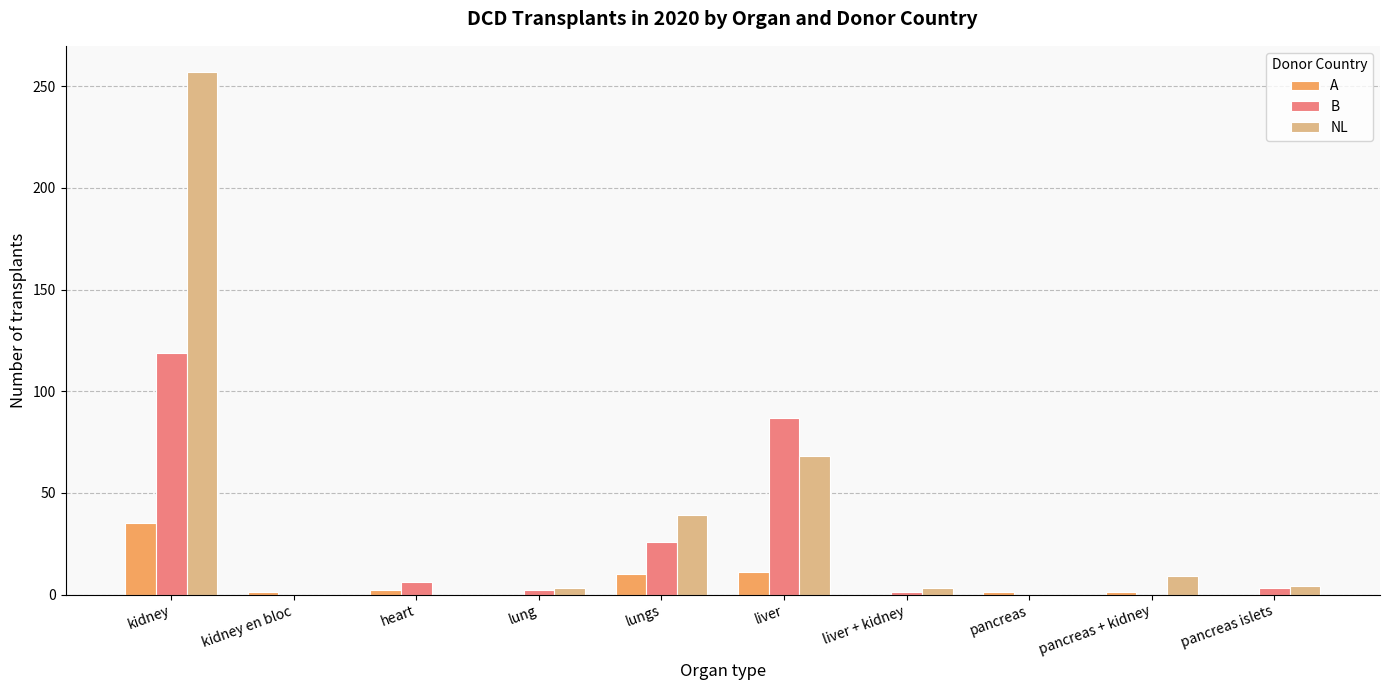

What is the average value of the A series?

6